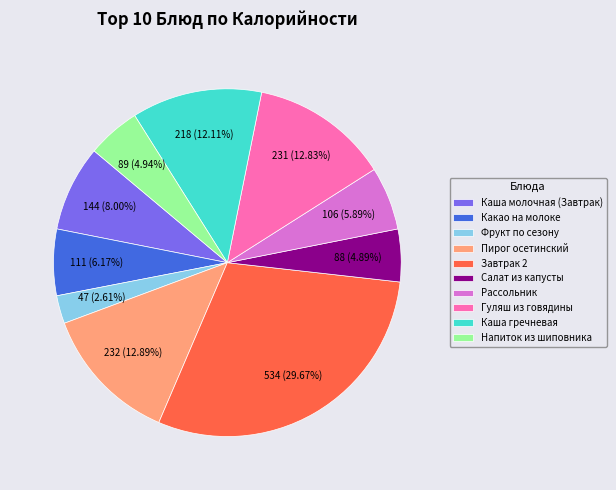

True or false: Каша молочная (Завтрак) accounts for 2% of the total.

False